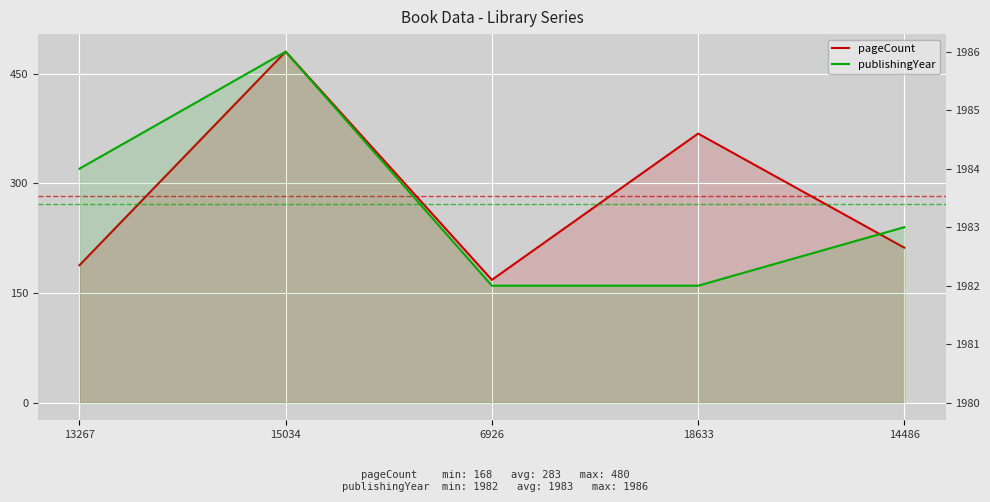

How many distinct data groups are displayed?

2